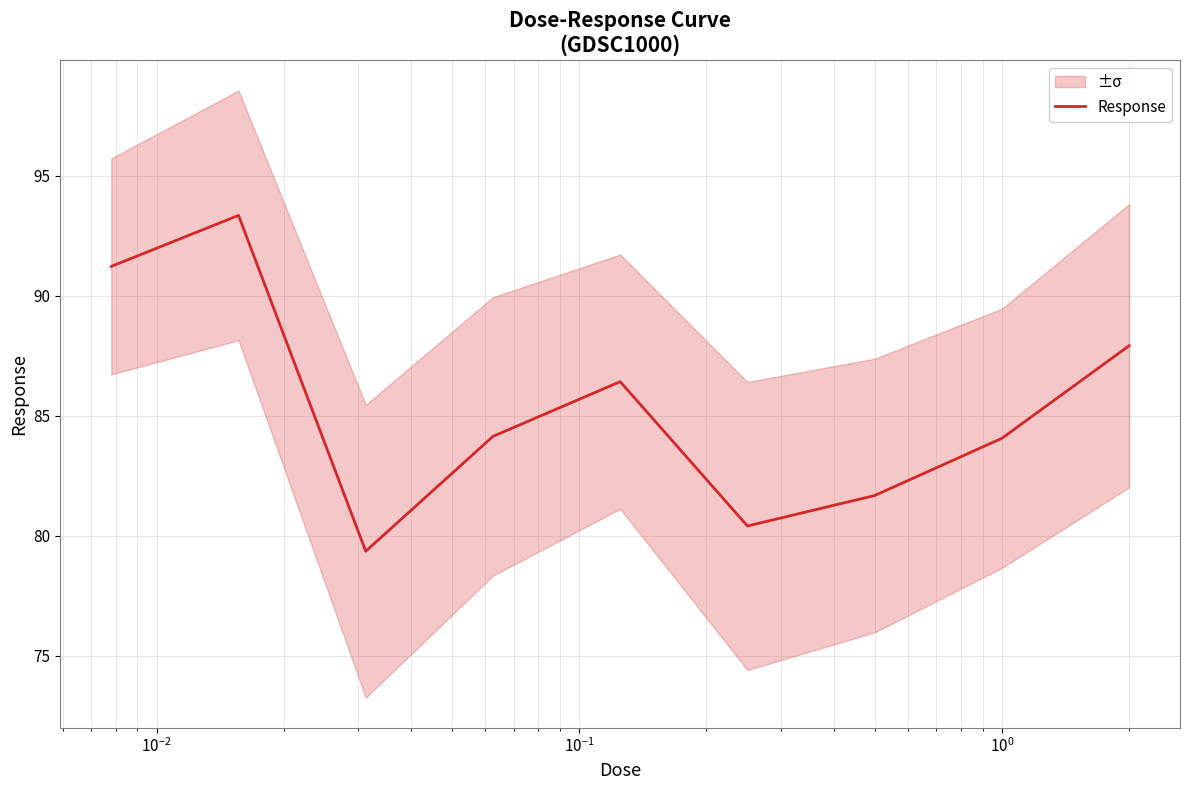

True or false: the data shows 143.2 at $\mathdefault{10^{-3}}$.

False